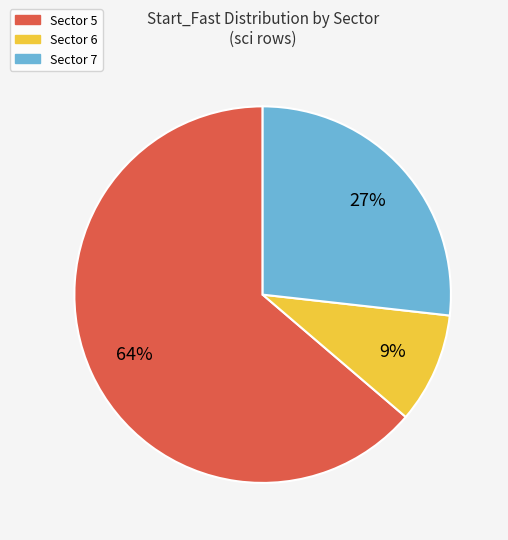

What percentage is the Sector 5 slice, to the nearest percent?

64%